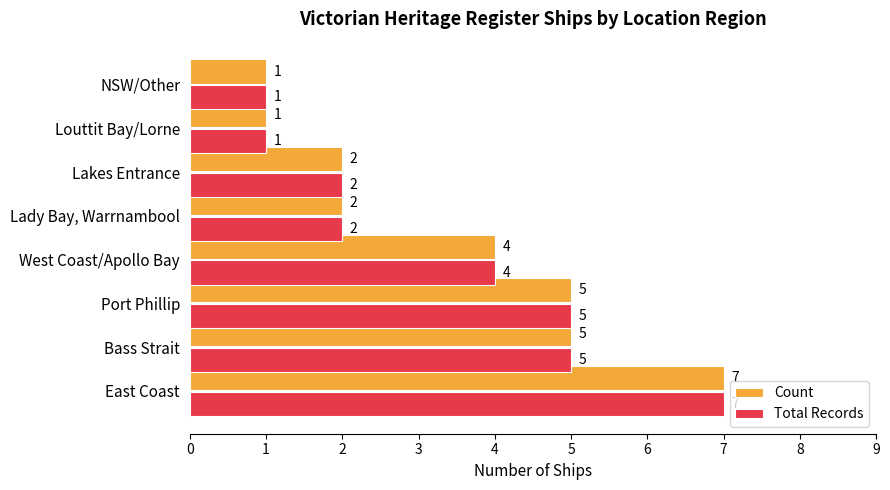

Count the number of data series in this chart.

2